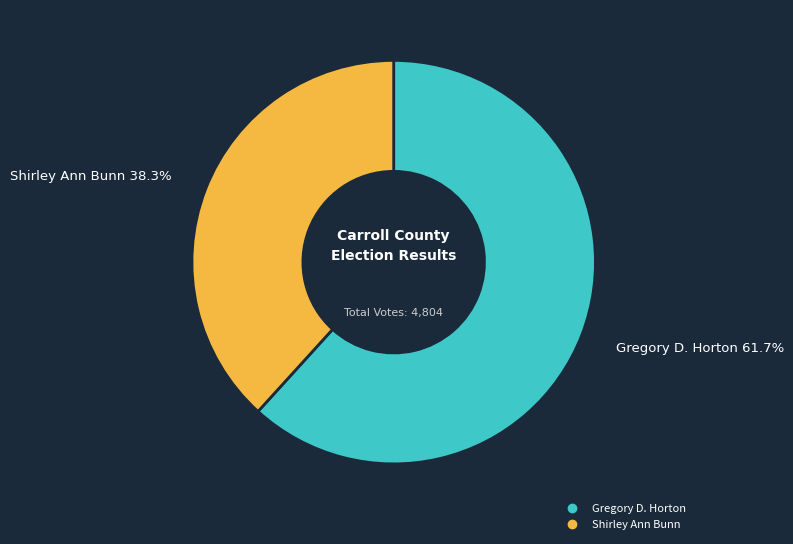

To the nearest percent, what is the difference between the Gregory D. Horton and Shirley Ann Bunn slice percentages?

23%